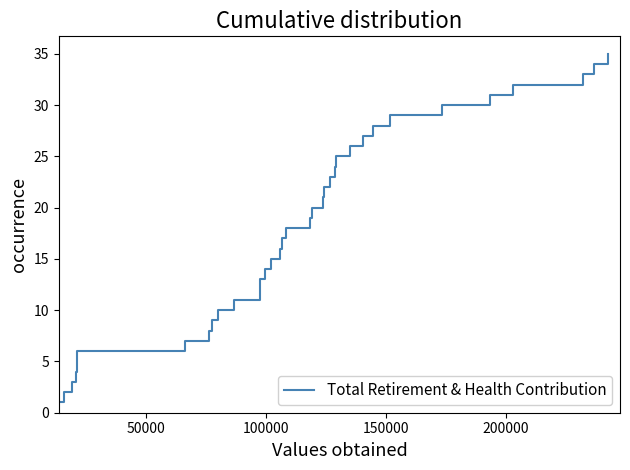

What is the maximum value shown in the chart?

35